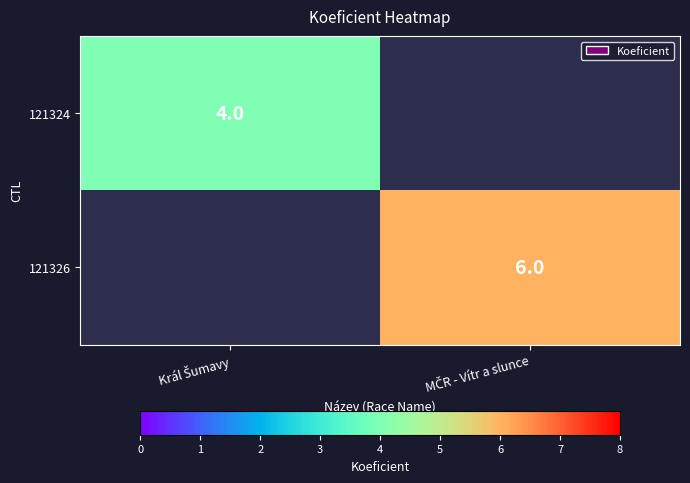

Which label corresponds to the smallest value in the chart?

Král Šumavy